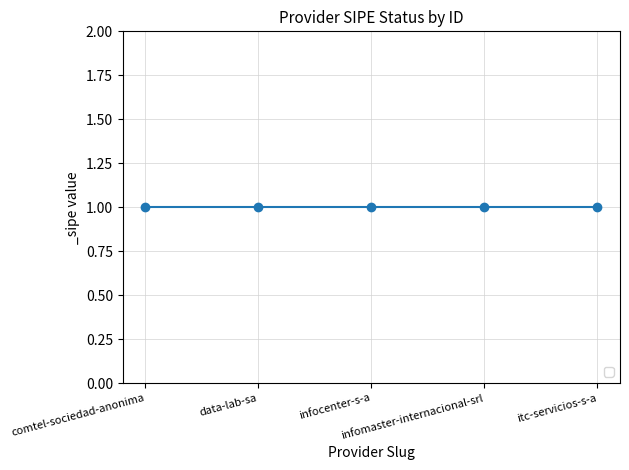

At which label does id reach its minimum?

data-lab-sa